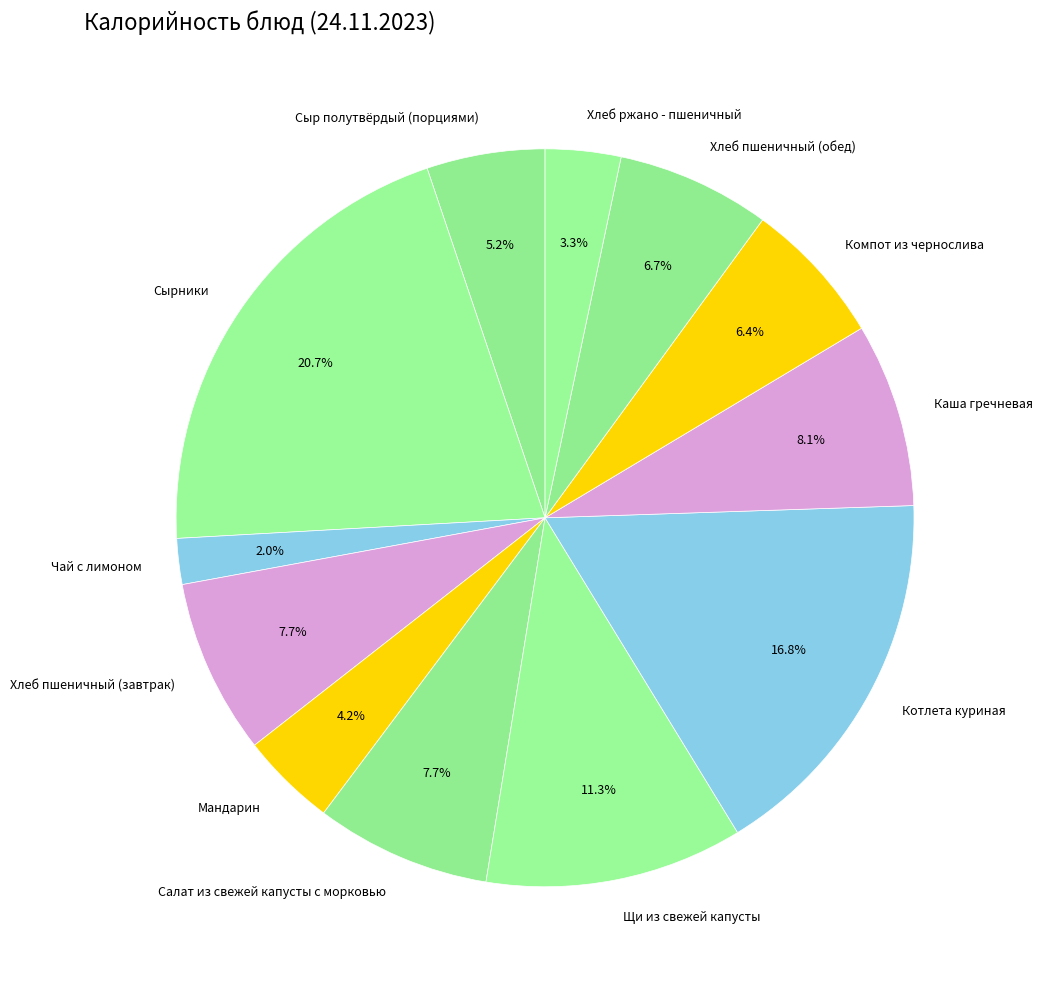

To the nearest percent, what percentage of the pie is Хлеб пшеничный (завтрак)?

8%